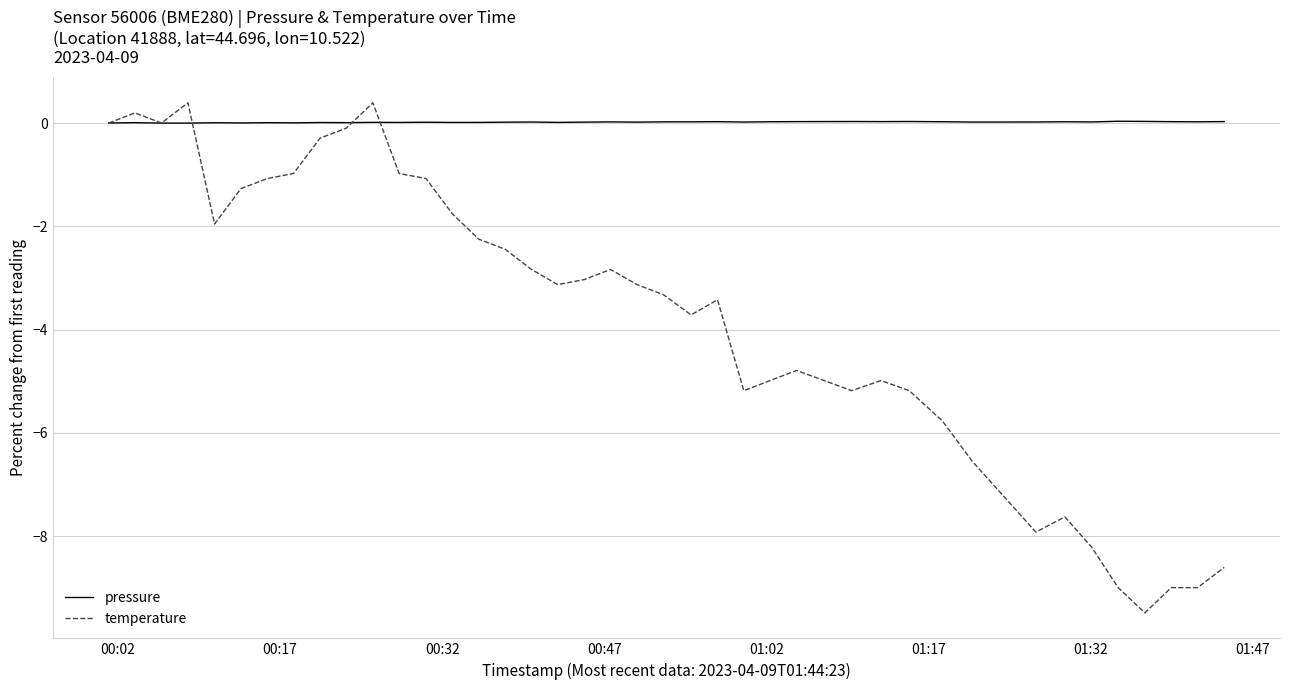

What is the lowest value of the temperature series?

-9.5